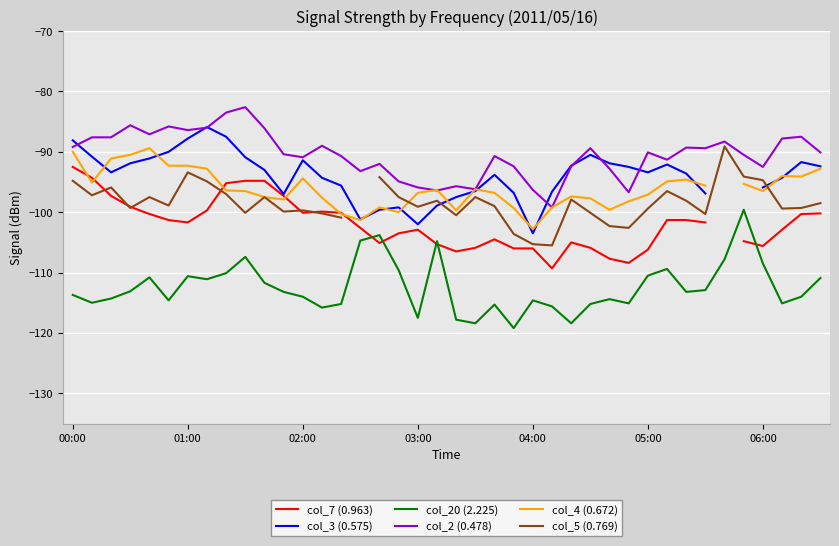

Is it true that col_2 (0.478) equals -143.0 at 11?

False